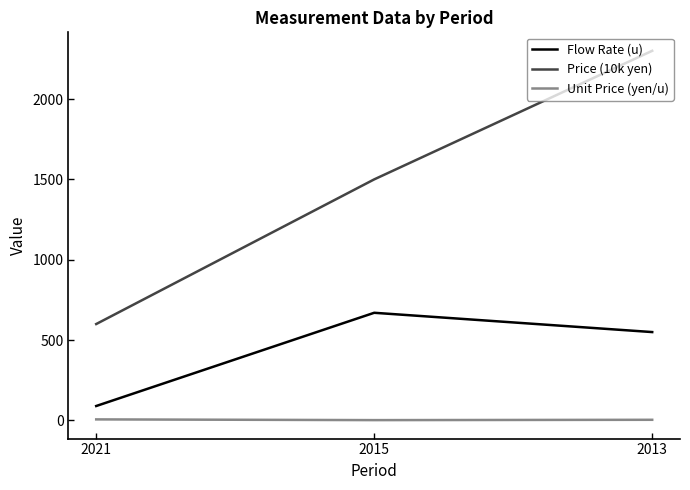

The value of Price (10k yen) at 2021 is 285.8. True or false?

False